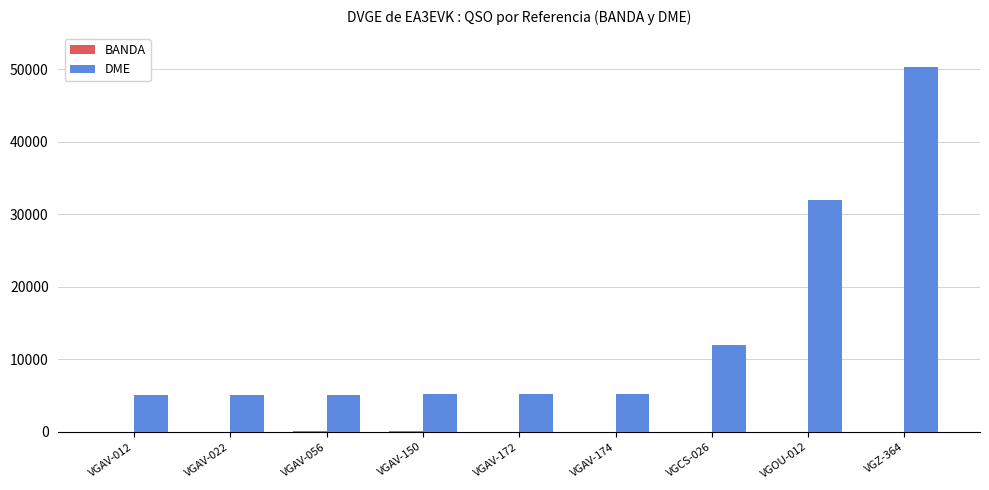

Which label corresponds to the largest value in the chart?

VGZ-364